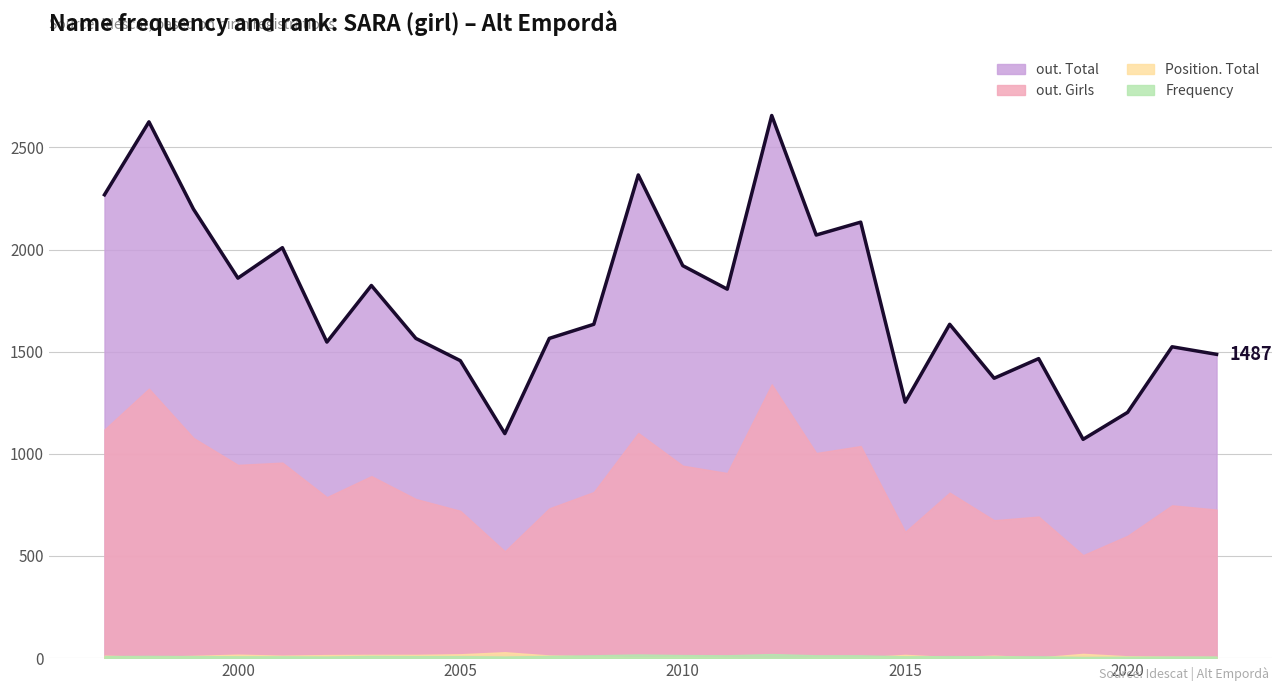

Which series has the largest total across all categories?

out. Total